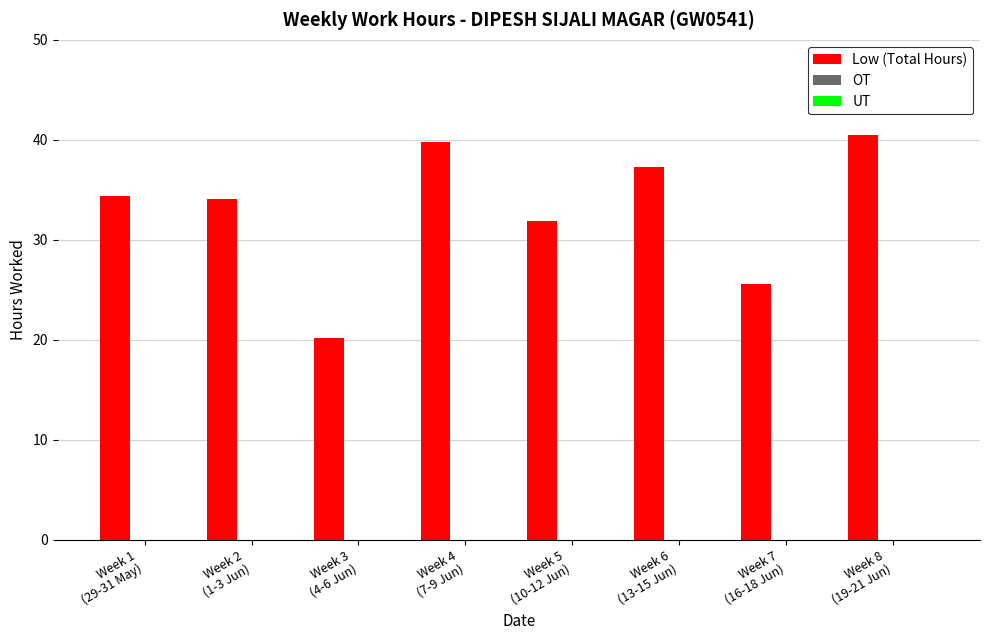

What is the maximum value shown in the chart?

40.5